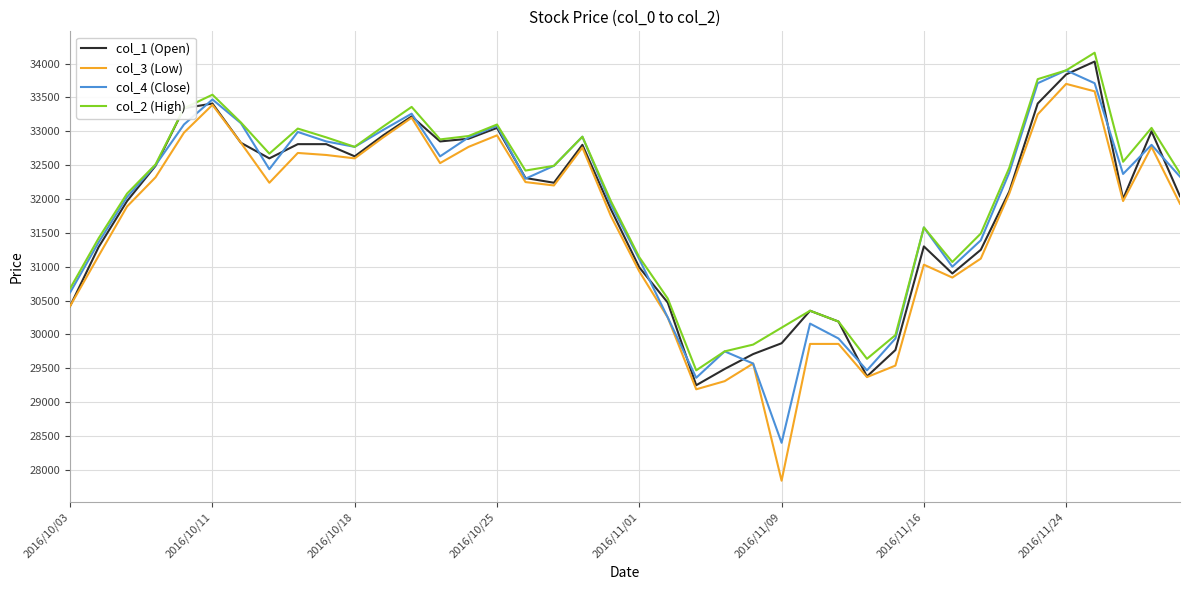

What is the lowest value of the col_4 (Close) series?

28400